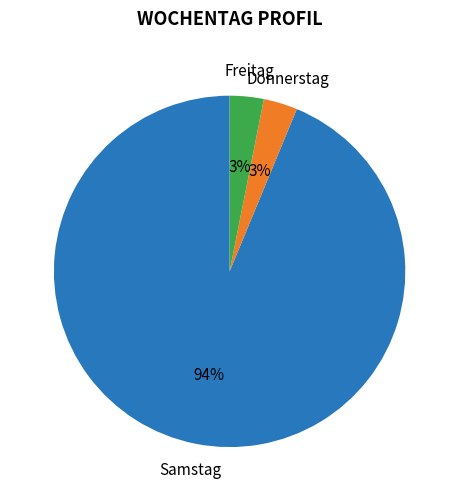

What percentage is the Samstag slice, to the nearest percent?

94%